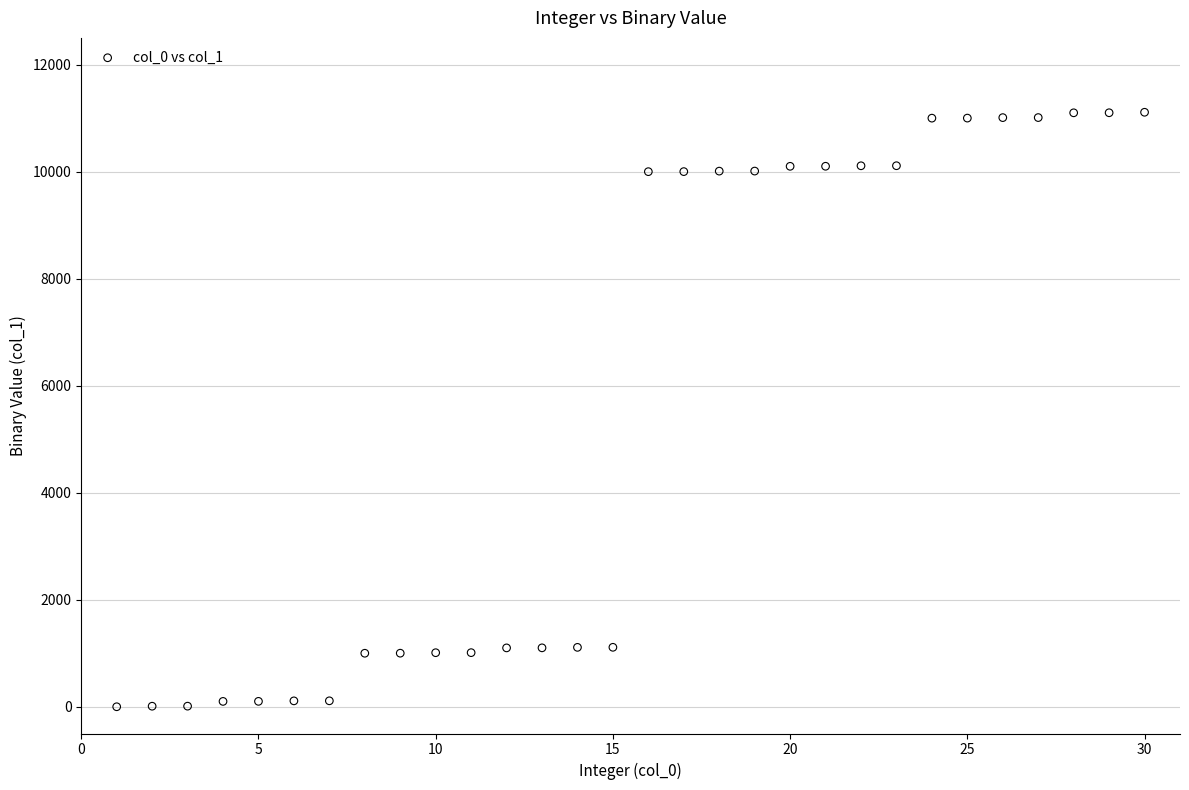

What is the range of X values (max minus min)?

29